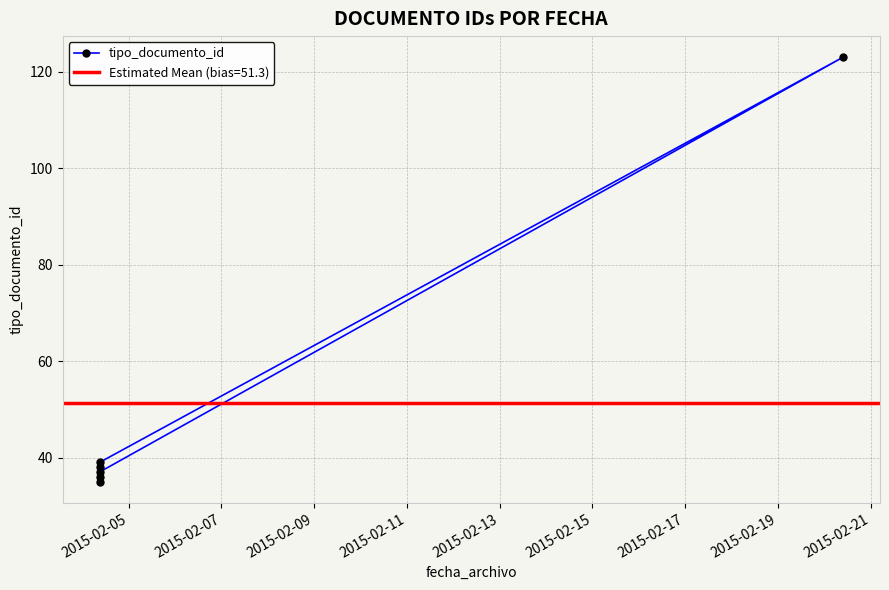

What is the average value?

51